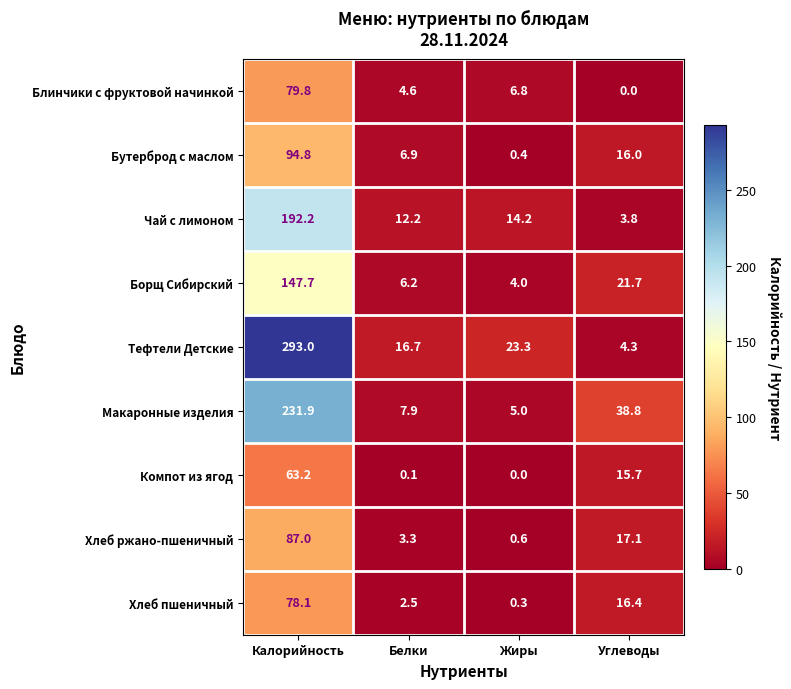

Which series has the largest total across all categories?

Тефтели Детские